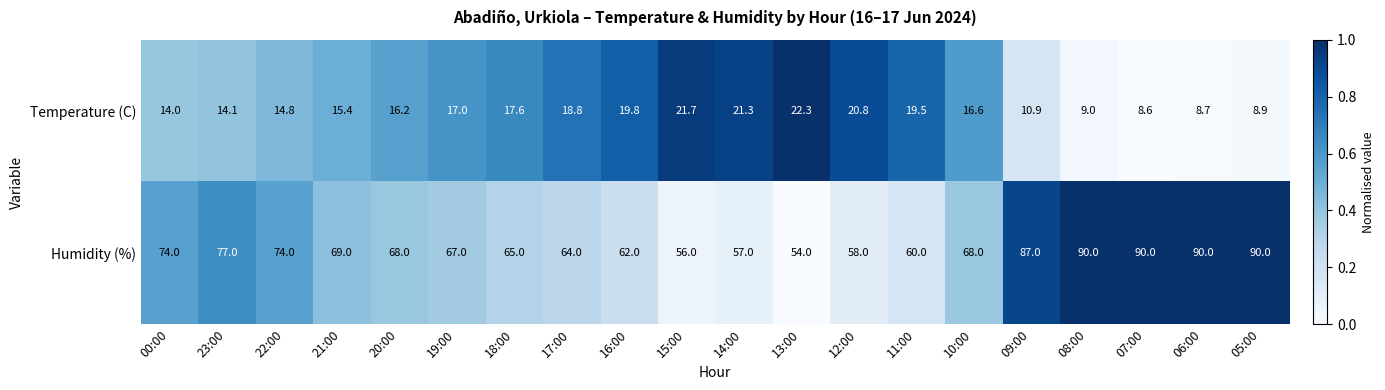

What is the spread (max minus min) of values at 08:00?

81.0